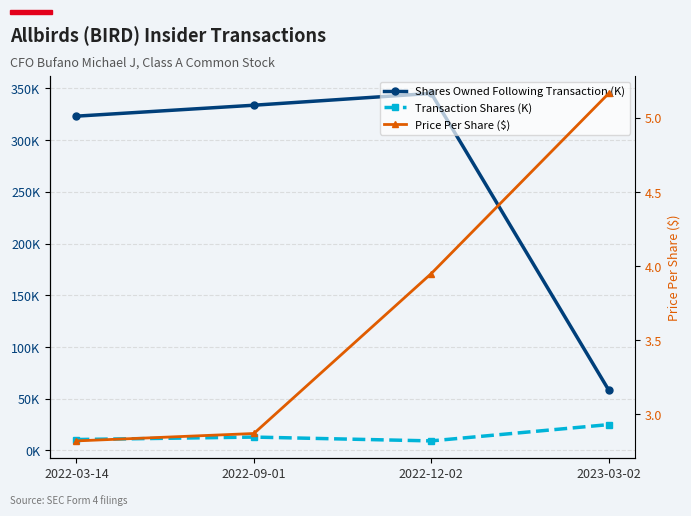

What is the spread (max minus min) of values at 2022-12-02?

341.3